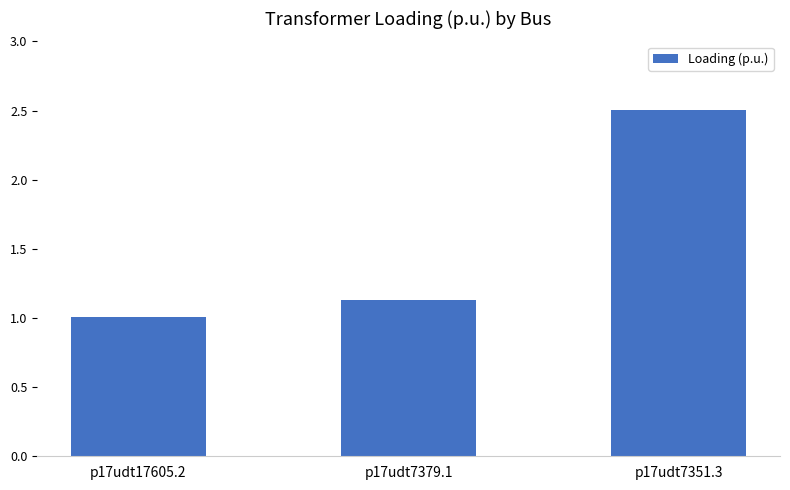

The value at p17udt17605.2 is 0.7. True or false?

False